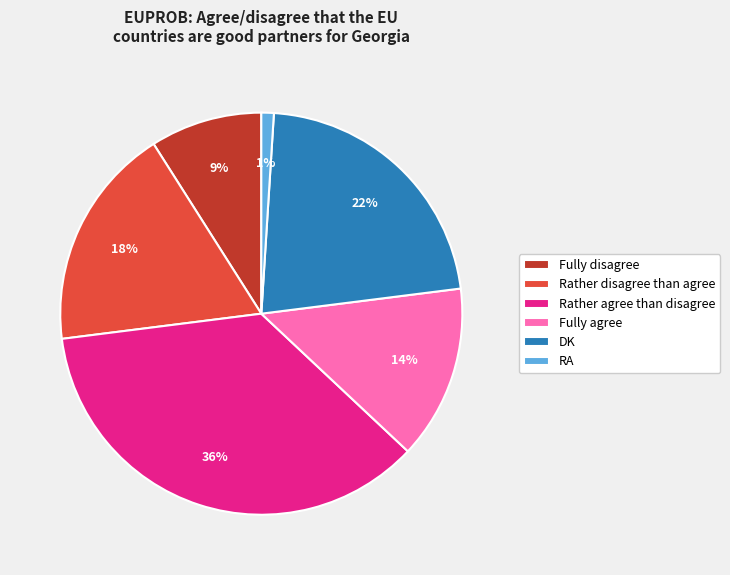

Rank the categories by value from lowest to highest.

RA, Fully disagree, Fully agree, Rather disagree than agree, DK, Rather agree than disagree